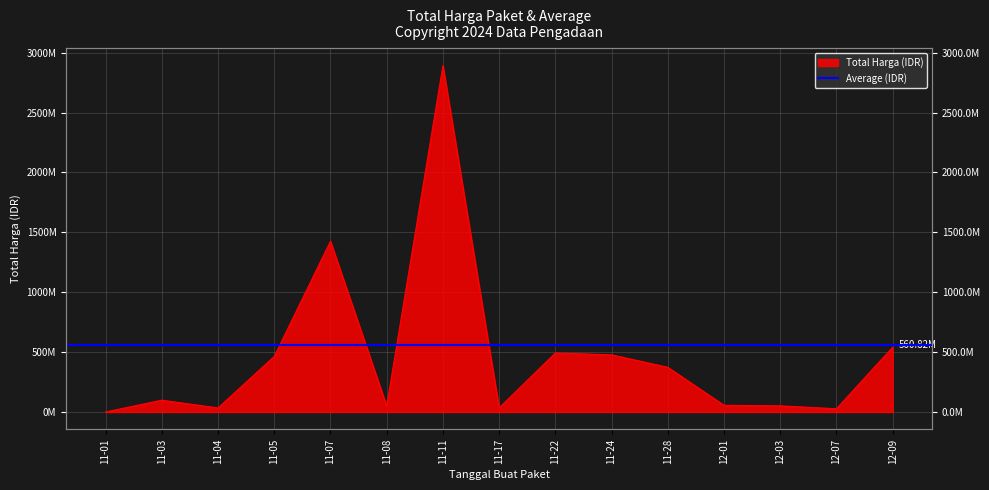

What is the label of the 9th point from the left?

11-22